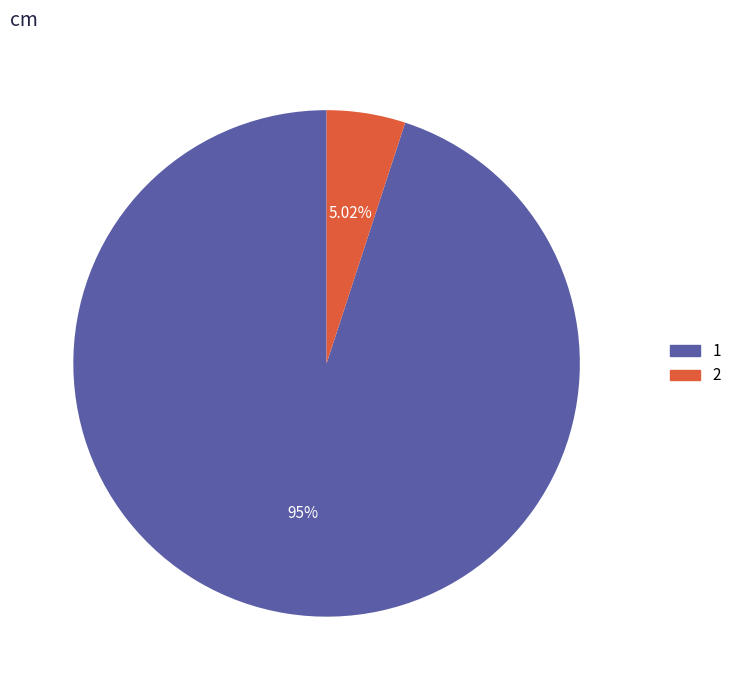

To the nearest percent, what is the difference between the largest and smallest slice percentages?

90%